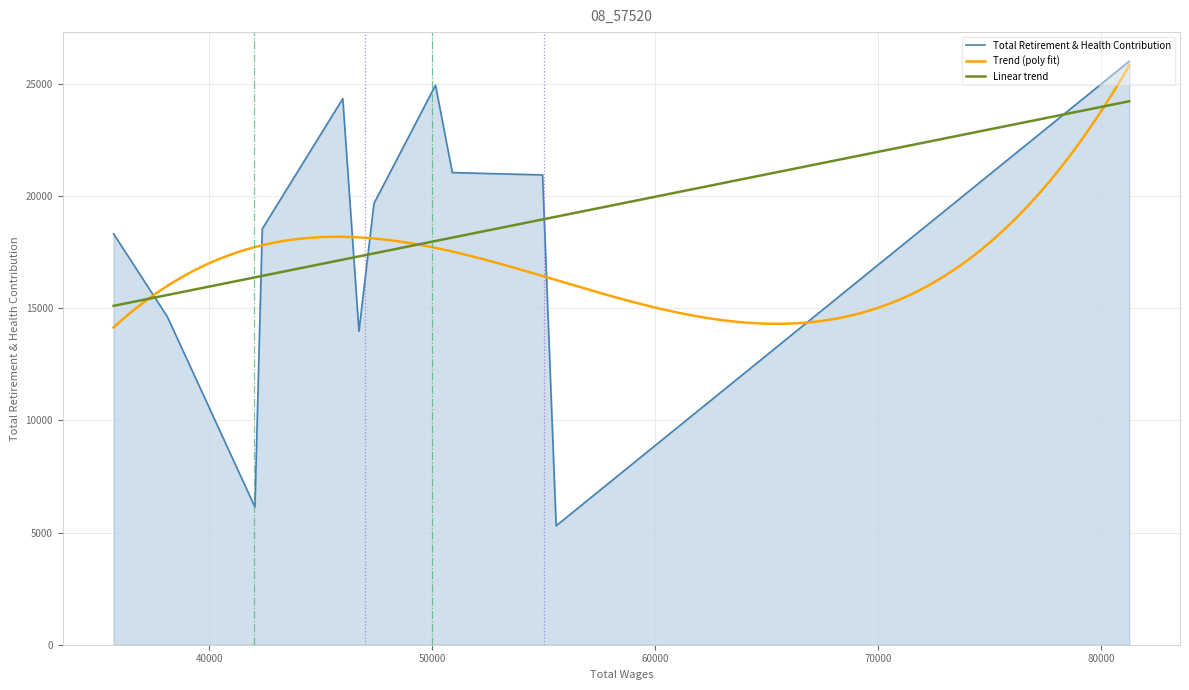

What is the minimum value for Linear trend?

15108.5